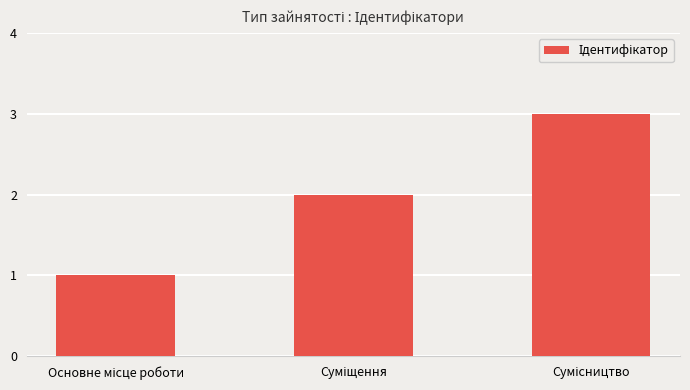

What is the maximum value shown in the chart?

3